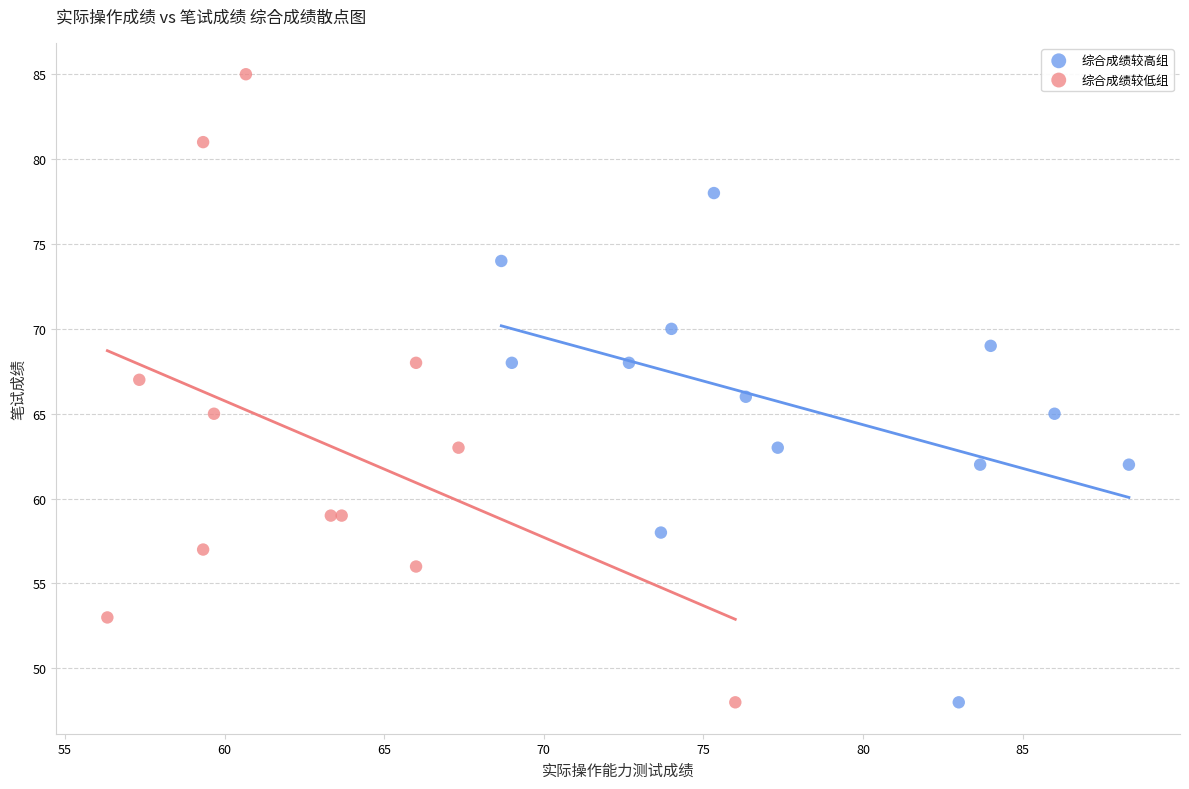

Which series contains the highest Y value?

综合成绩较低组